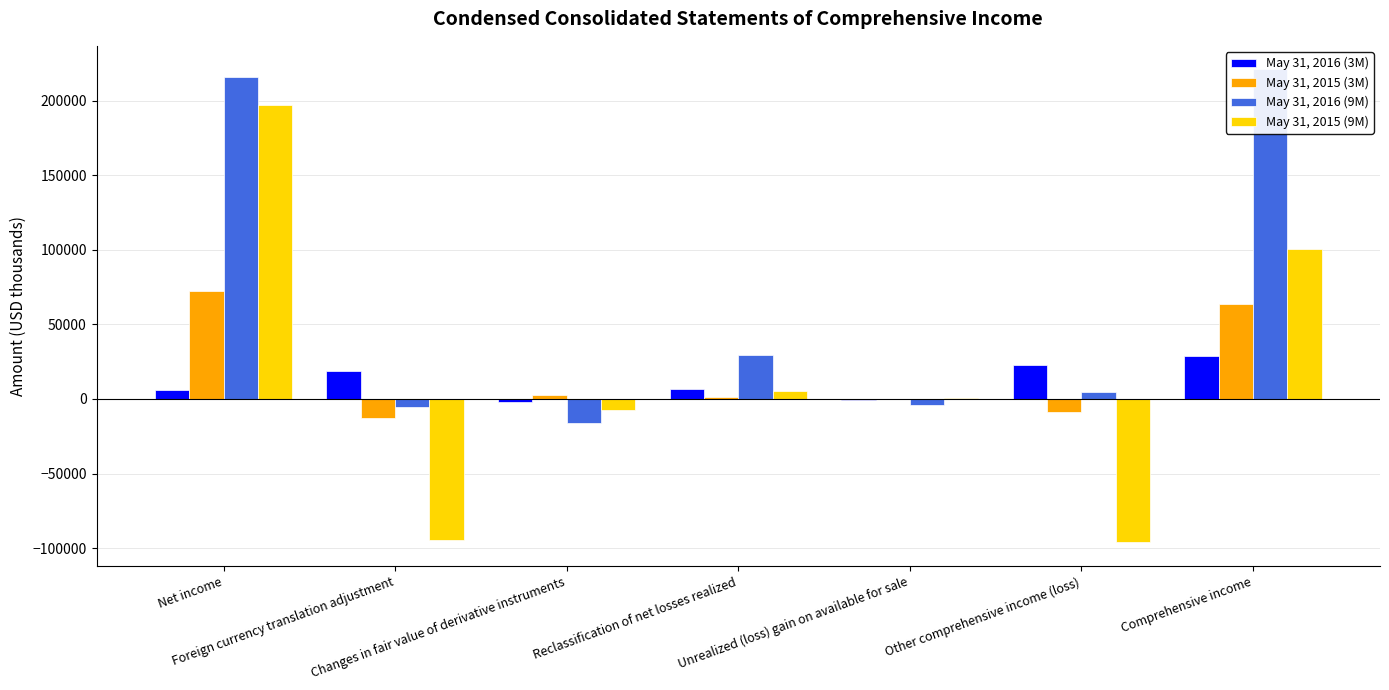

What is the difference between the highest and lowest values at Unrealized (loss) gain on available for sale?

4326